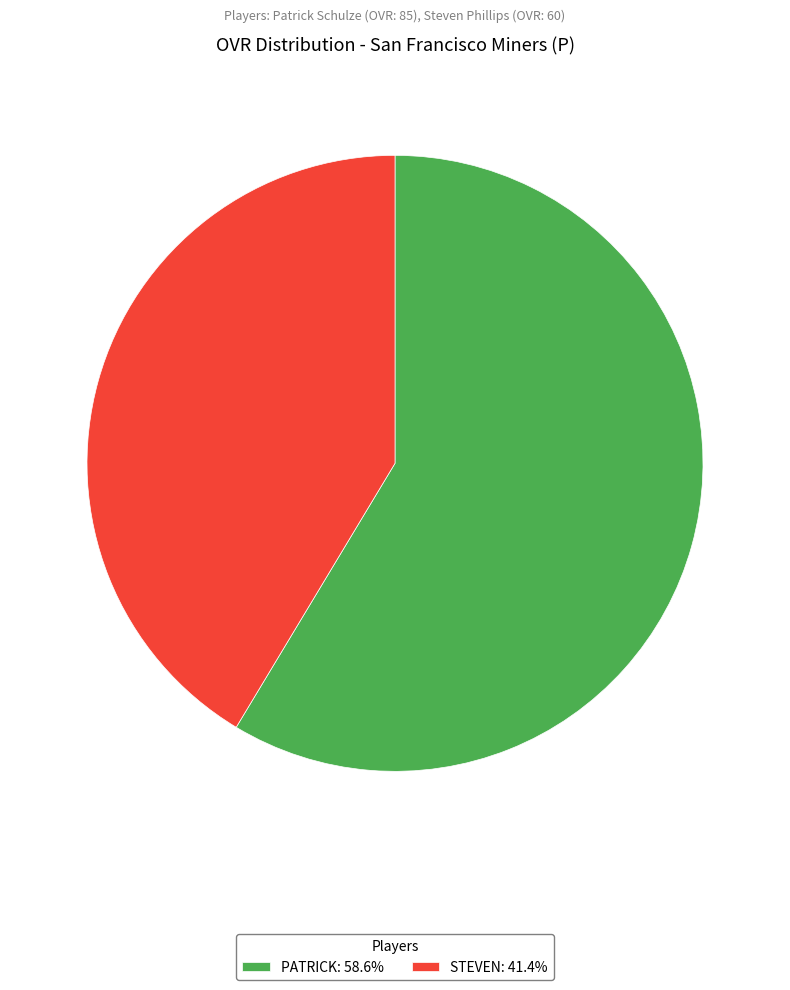

Is the sum of PATRICK: 58.6% and STEVEN: 41.4% greater than half?

Yes